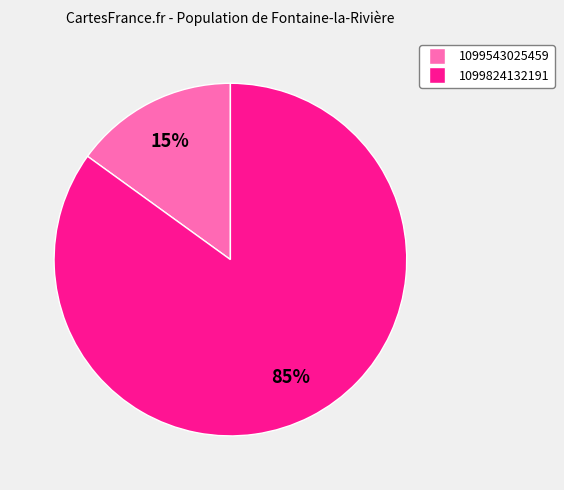

What is the ratio of the value at 1099824132191 to the value at 1099543025459?

5.7